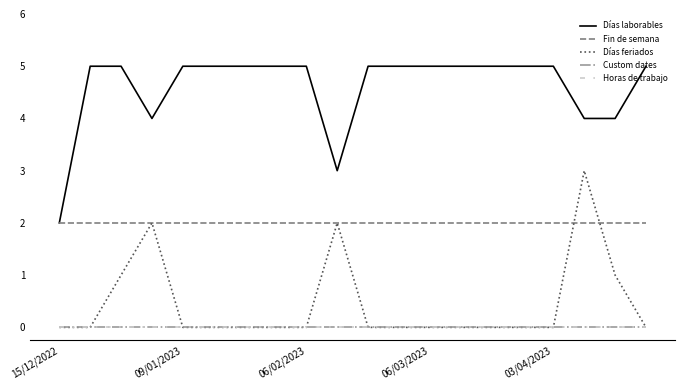

What is the difference between the maximum and minimum values in the Días feriados series?

3